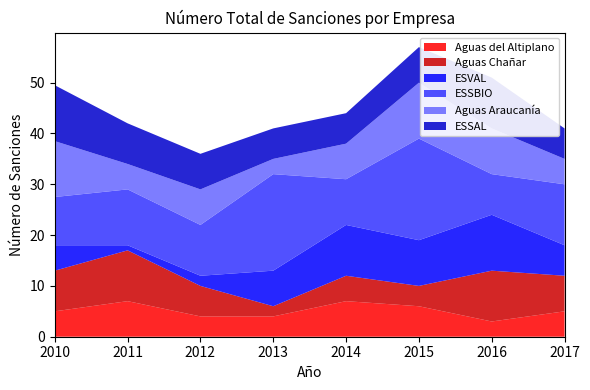

Reading left to right, what are all the values shown in this chart?

Aguas del Altiplano: 5.0	7.0	4.0	4.0	7.0	6.0	3.0	5.0
Aguas Chañar: 8.0	10.0	6.0	2.0	5.0	4.0	10.0	7.0
ESVAL: 5.0	1.0	2.0	7.0	10.0	9.0	11.0	6.0
ESSBIO: 9.5	11.0	10.0	19.0	9.0	20.0	8.0	12.0
Aguas Araucanía: 11.0	5.0	7.0	3.0	7.0	11.0	9.0	5.0
ESSAL: 11.0	8.0	7.0	6.0	6.0	7.0	10.0	6.0